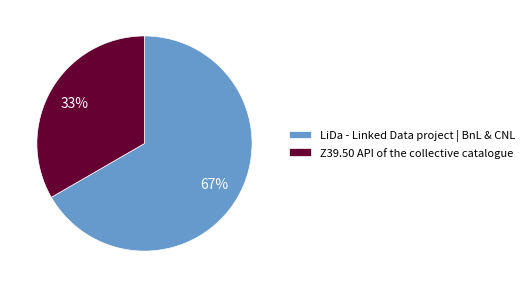

To the nearest percent, what portion does LiDa - Linked Data project | BnL & CNL represent?

67%